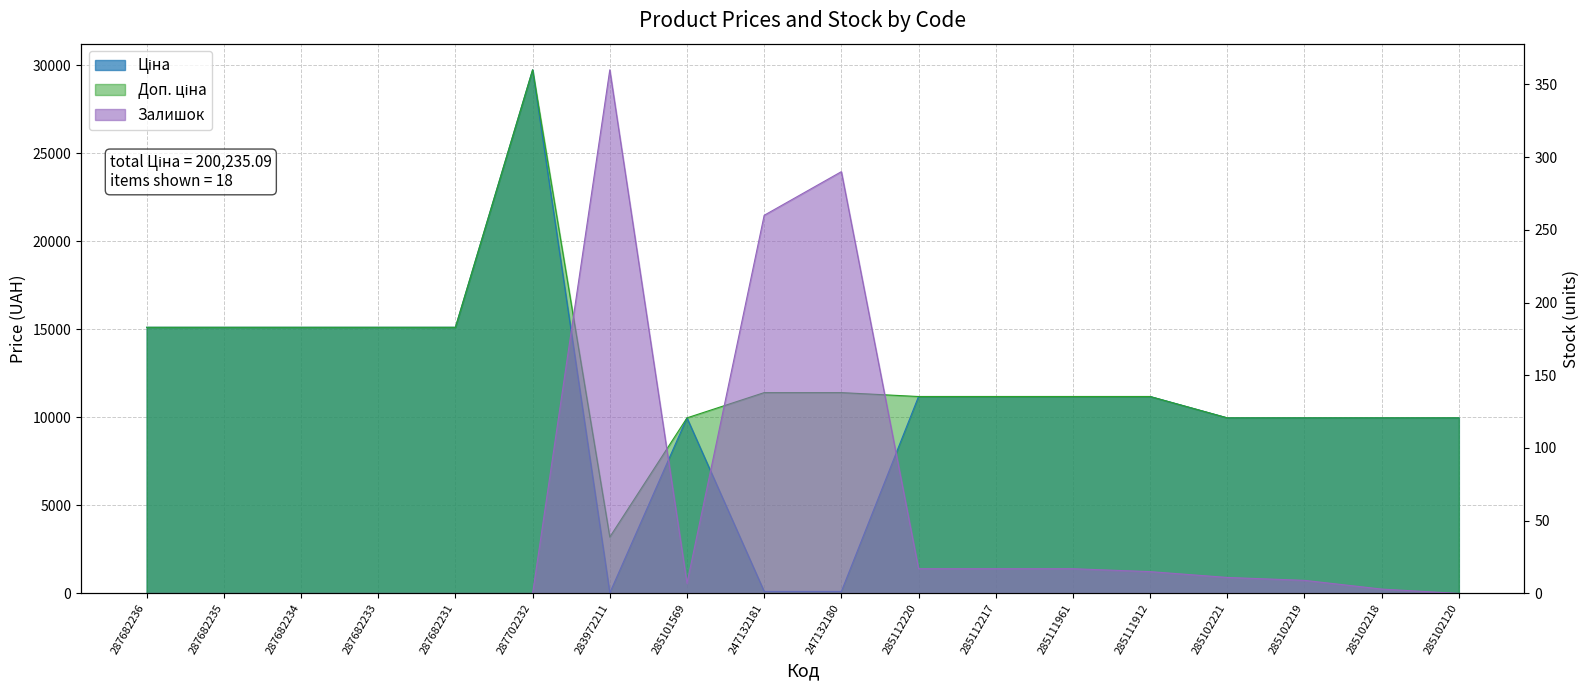

Which has a higher value, 247132181 or 287682231?

287682231